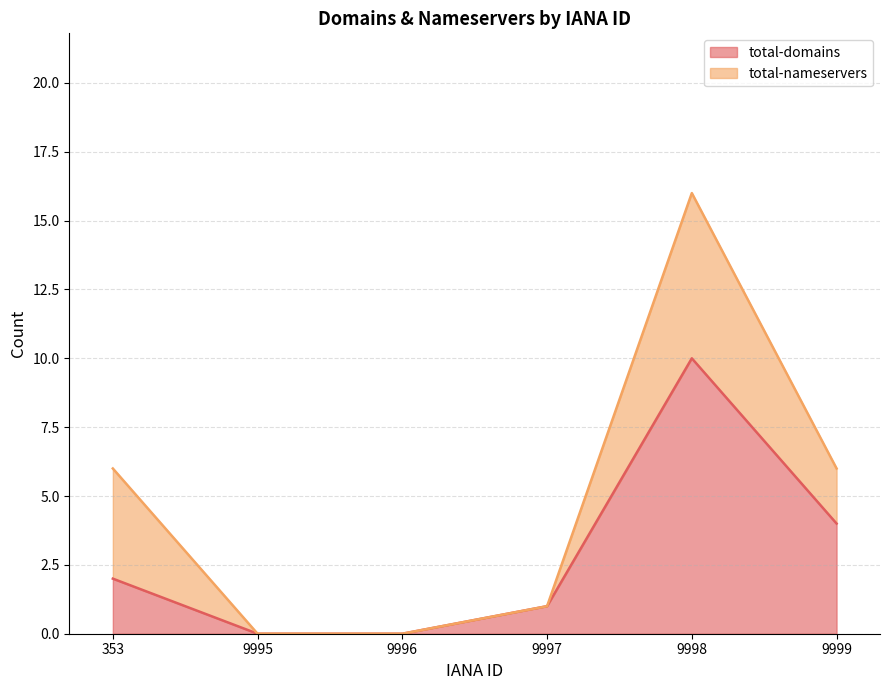

At which label does the data first exceed 2?

9998